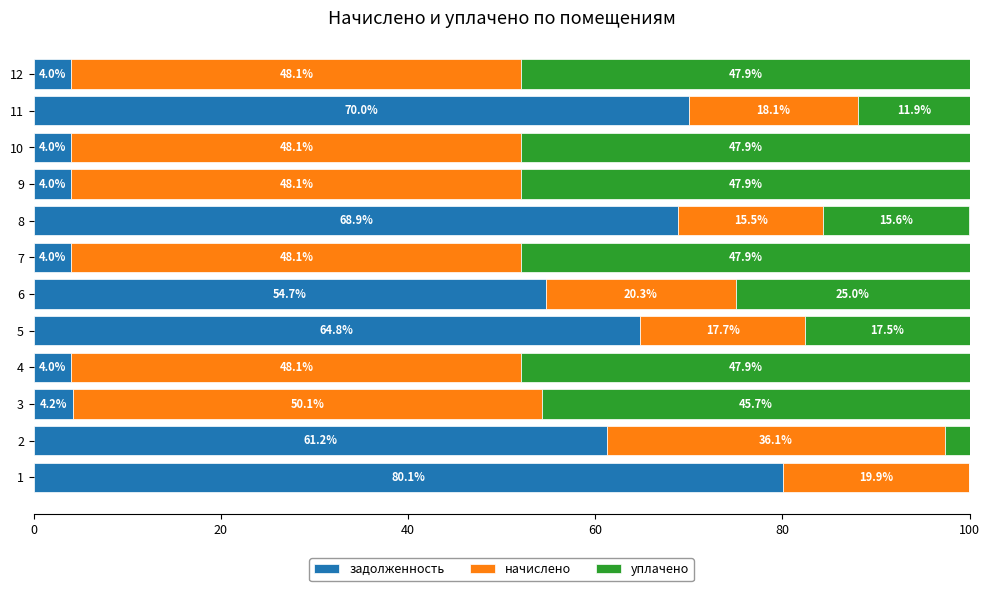

The задолженность series shows 4.0 at 10. True or false?

True